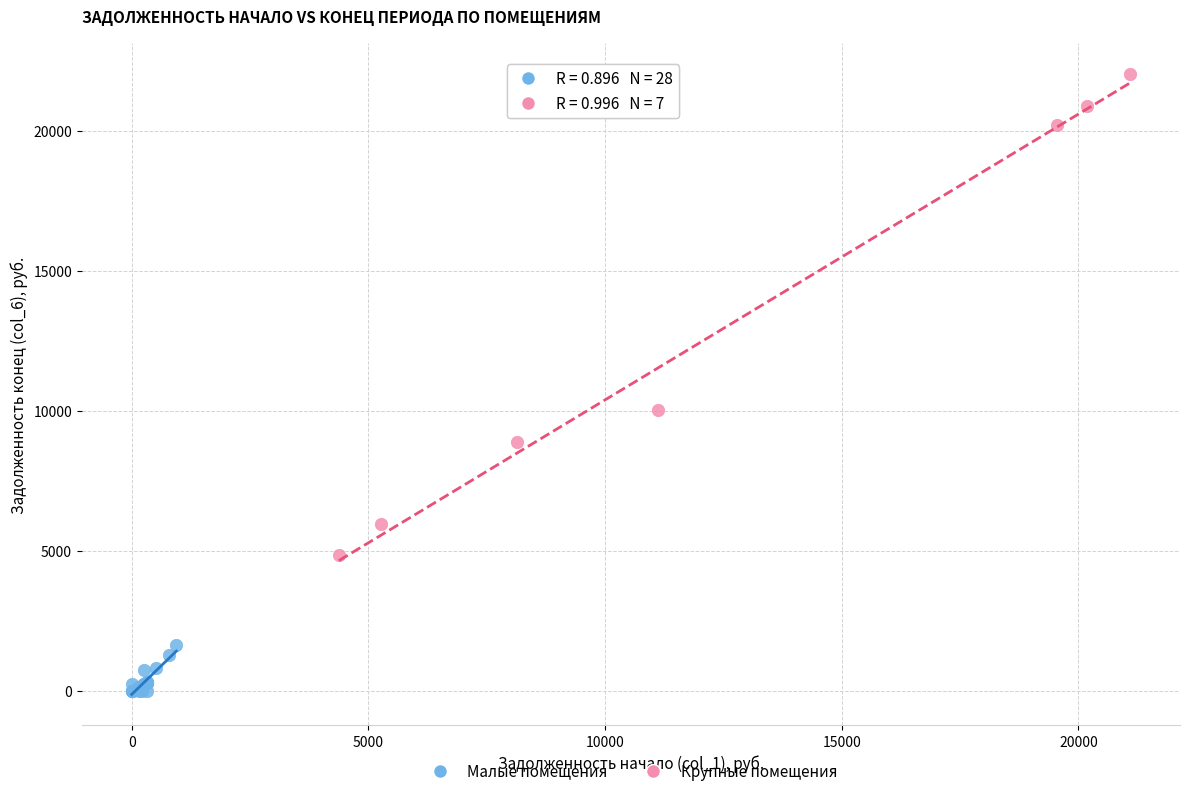

Which series contains the lowest Y value?

Малые помещения